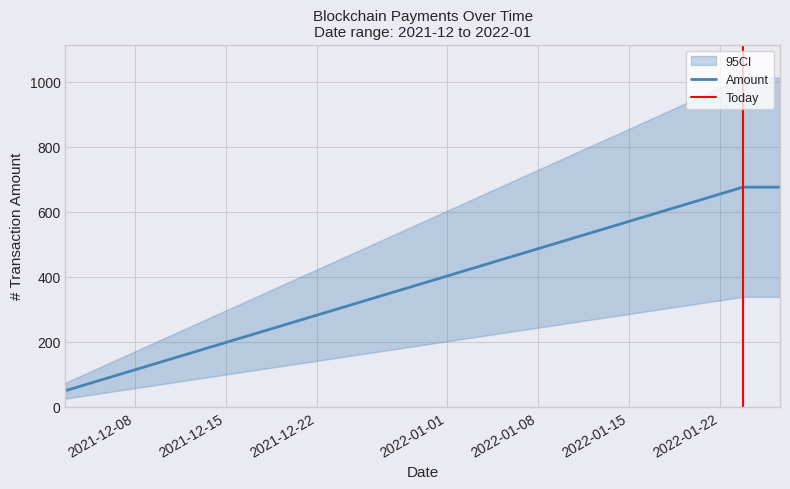

How many distinct data groups are displayed?

1